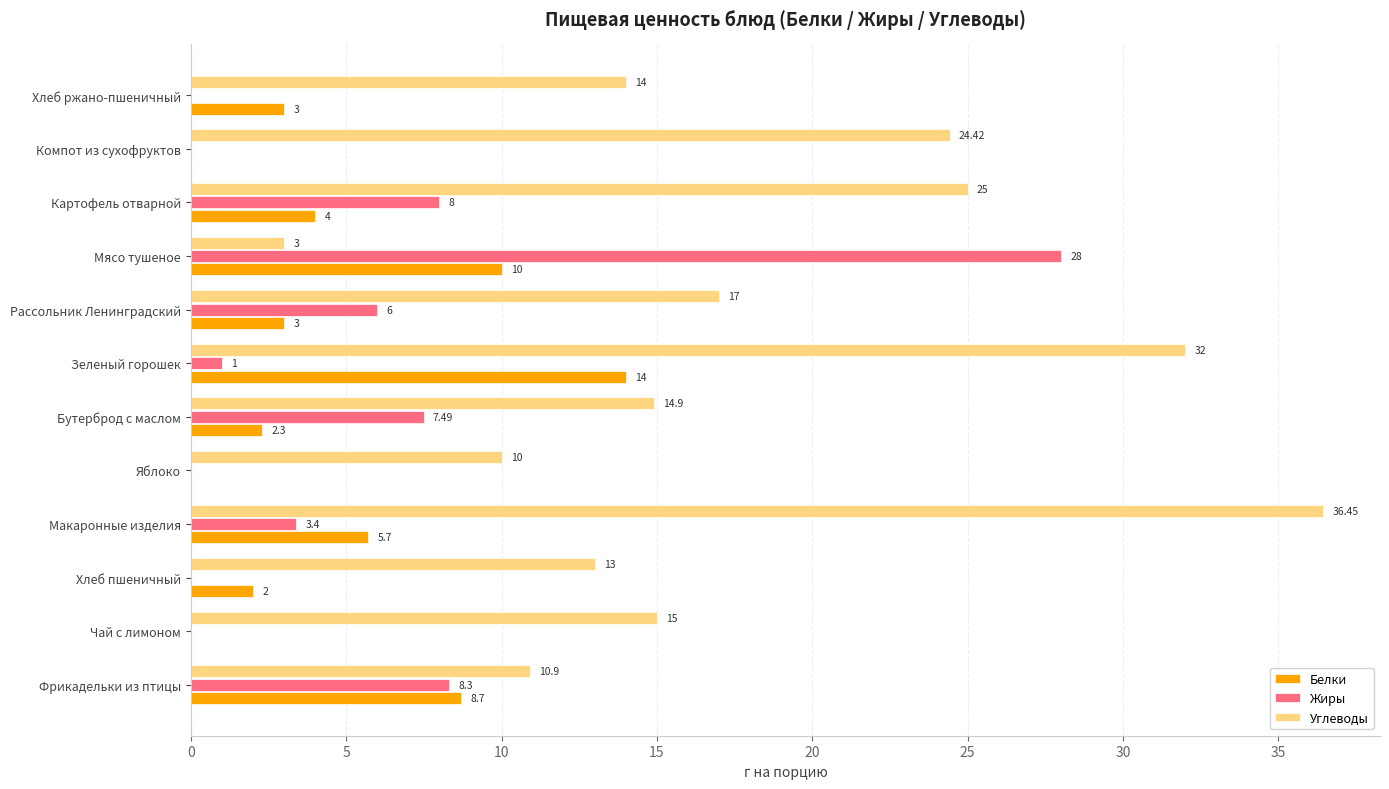

At which category does the chart reach its peak across all series?

Макаронные изделия